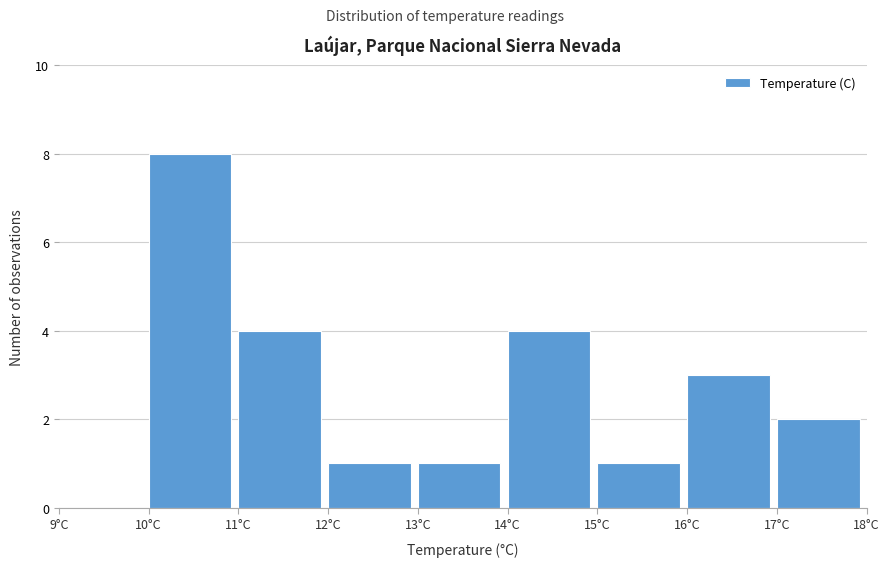

Reading left to right, transcribe all the data shown in this chart.

9°C=0	10°C=8	11°C=4	12°C=1	13°C=1	14°C=4	15°C=1	16°C=3	17°C=2